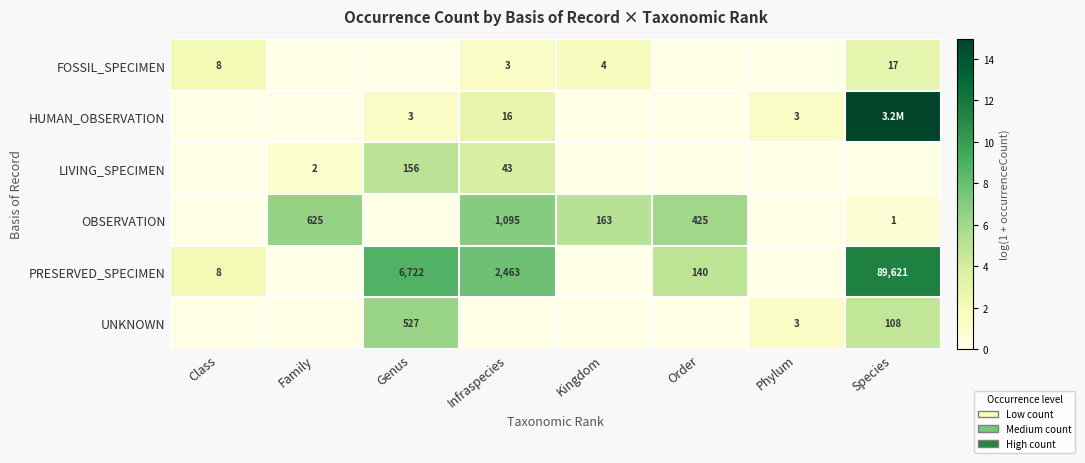

Is it true that UNKNOWN equals 0.0 at Family?

True